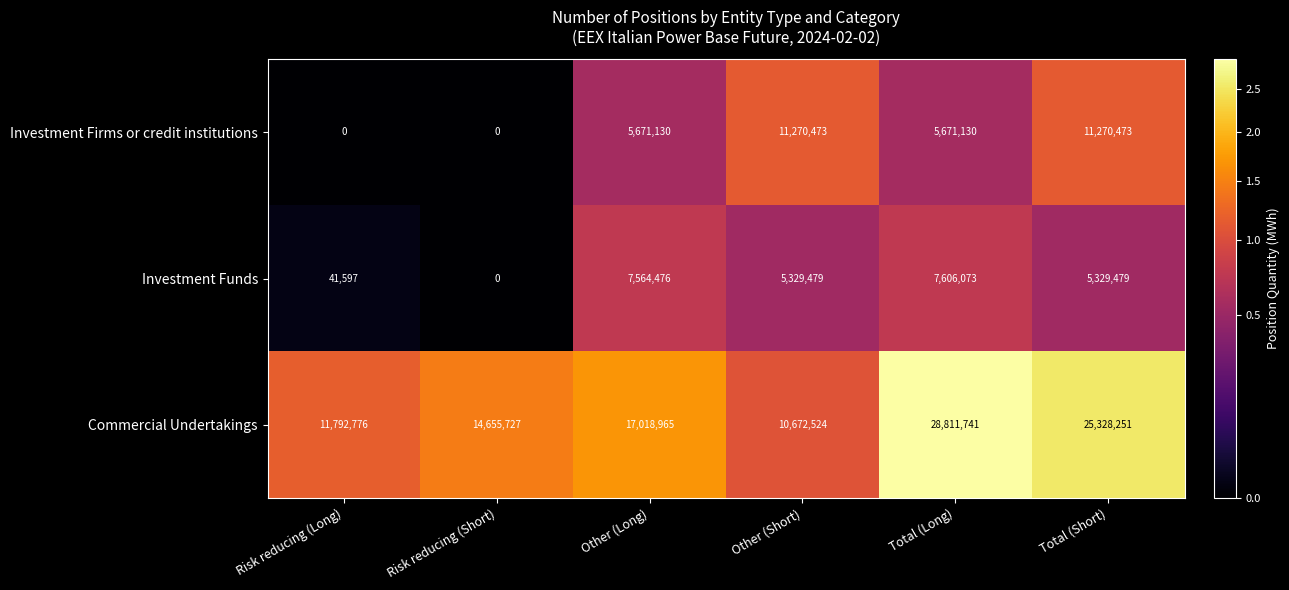

Rank the series at Total (Short) from lowest to highest value.

Investment Funds, Investment Firms or credit institutions, Commercial Undertakings